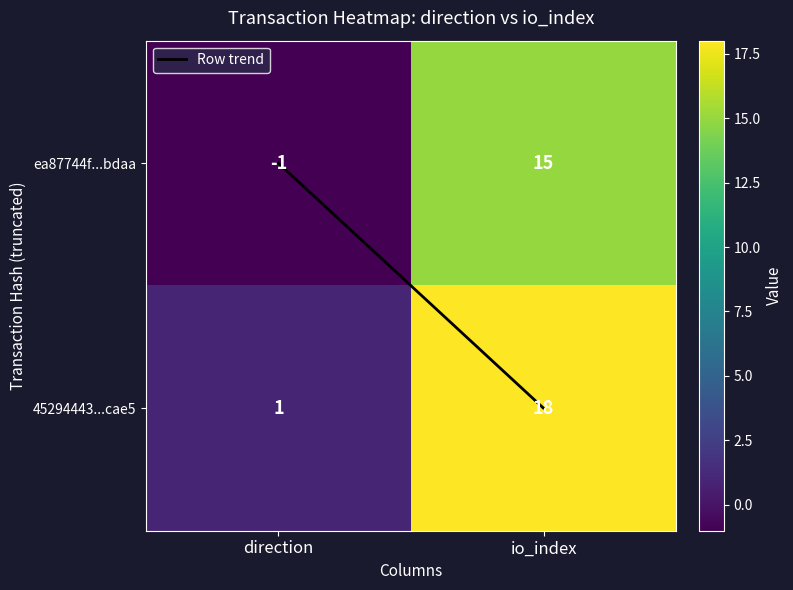

Which series has the largest total across all categories?

45294443...cae5